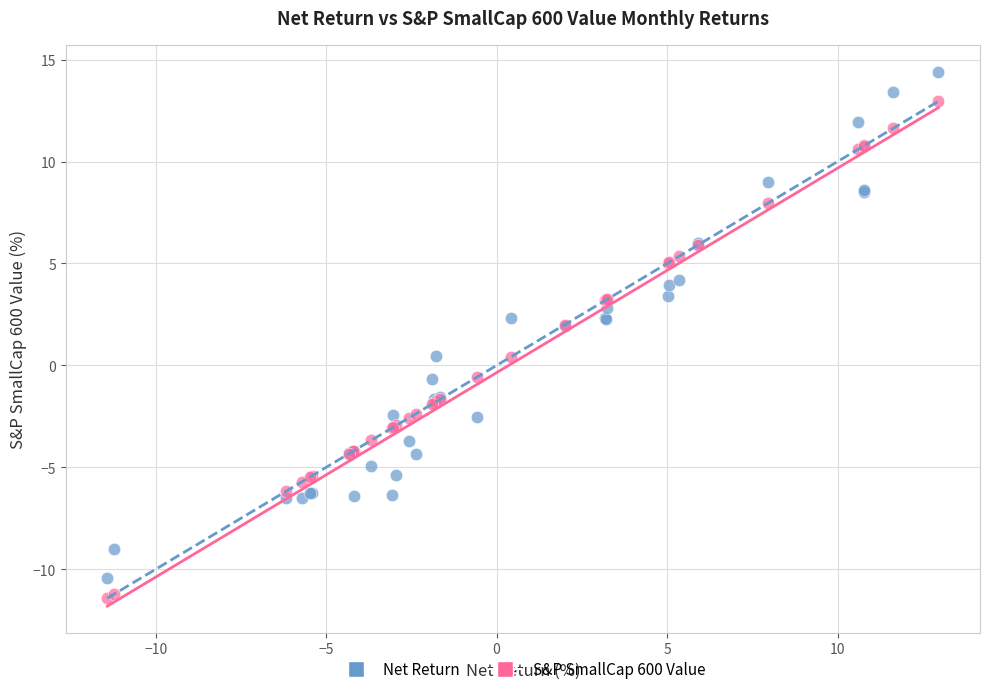

Which series reaches the maximum Y coordinate?

Net Return